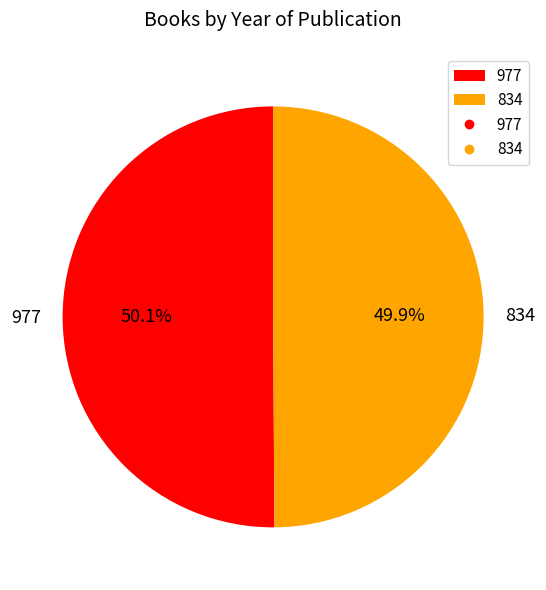

What percentage is NOT represented by 977?

49.9%